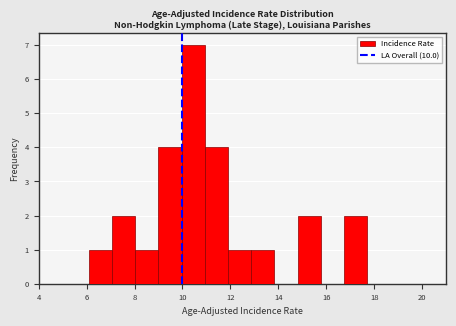

How tall is the bar that spans 9.0 to 10.0 on the x-axis? Neither the bar edges nor the heights are printed on the chart, so give them approximately, as read against the axes.

4